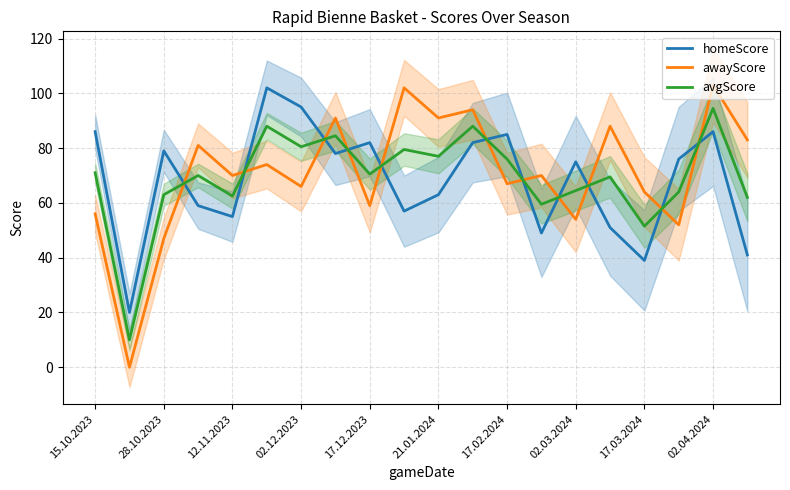

What is the highest value of the awayScore series?

103.0